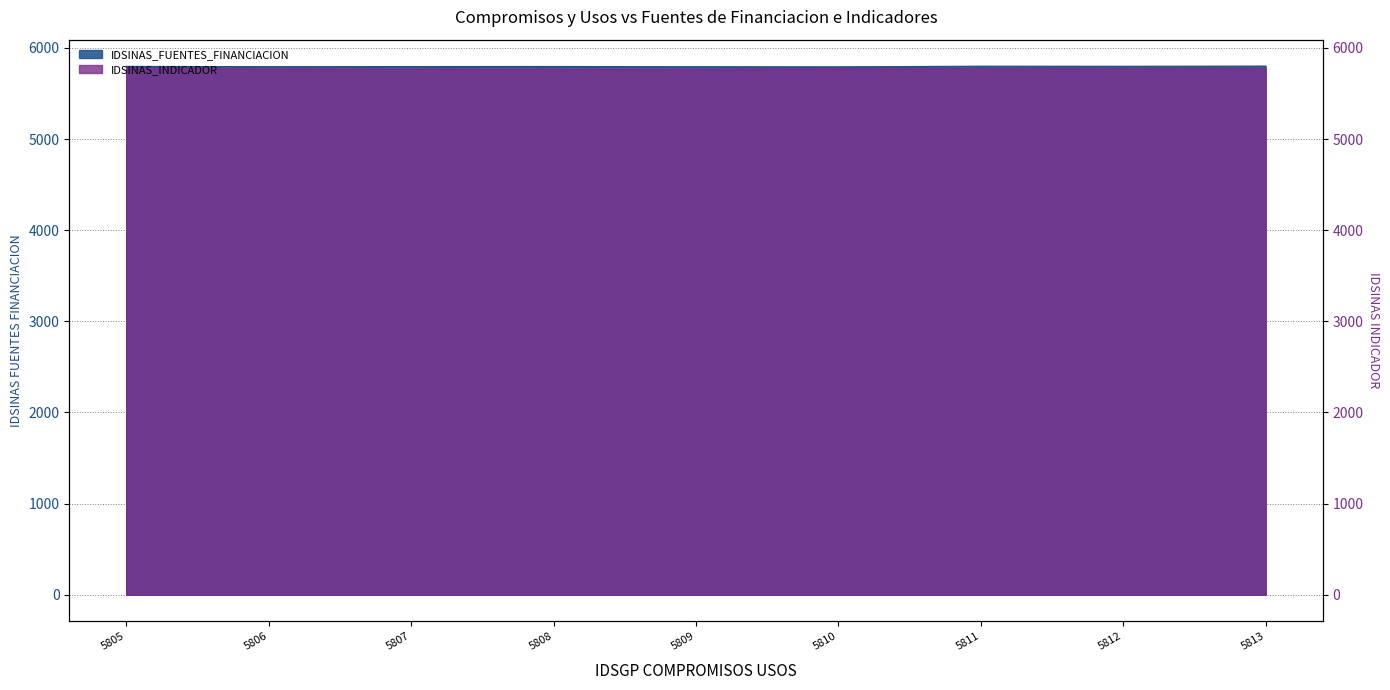

Reading right to left, extract all data points from this chart.

IDSINAS_FUENTES_FINANCIACION: 5801	5799	5800	5793	5794	5797	5796	5795	5798
IDSINAS_INDICADOR: 5776	5777	5773	5774	5768	5769	5770	5771	5779